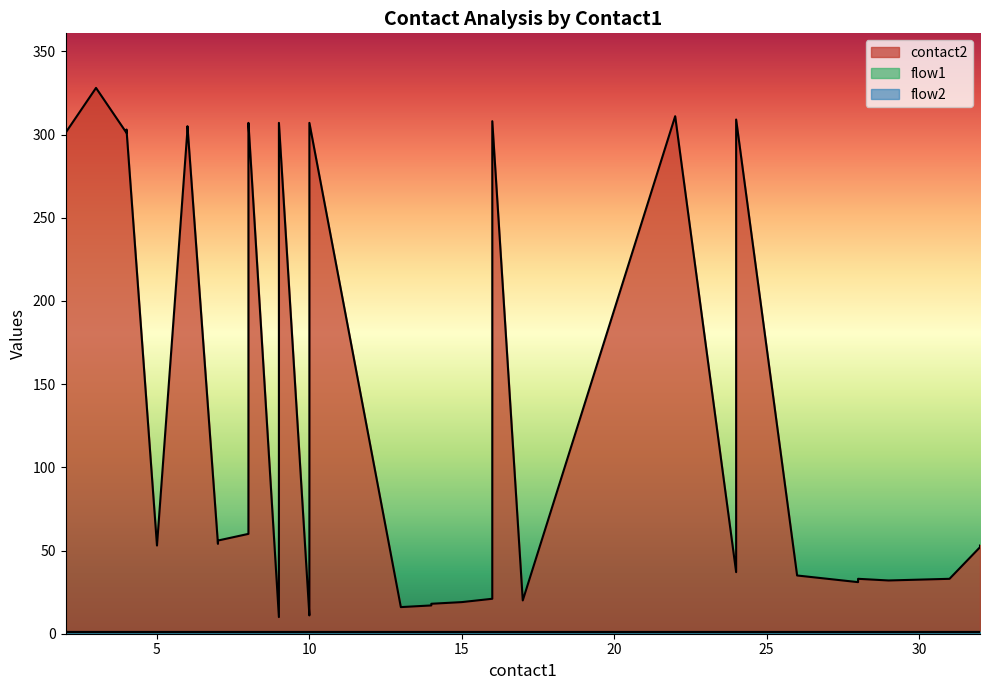

What is the value of the flow1 point at the 29th from the left?

1